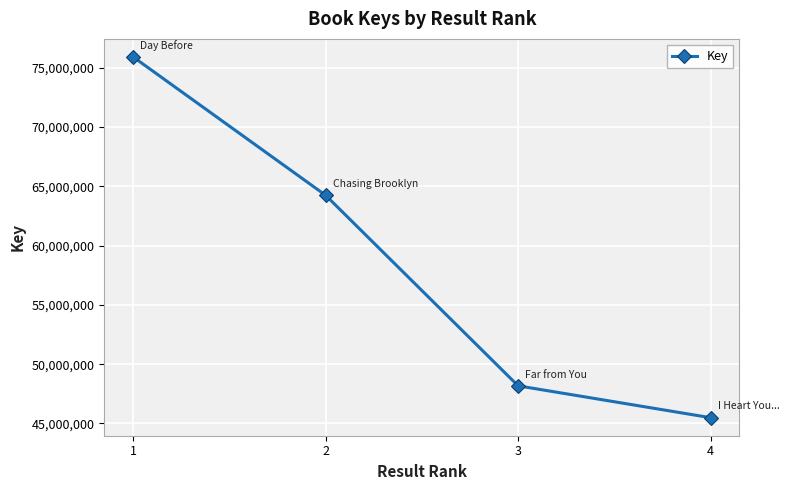

What is the difference between the second highest and second lowest values?

16067324